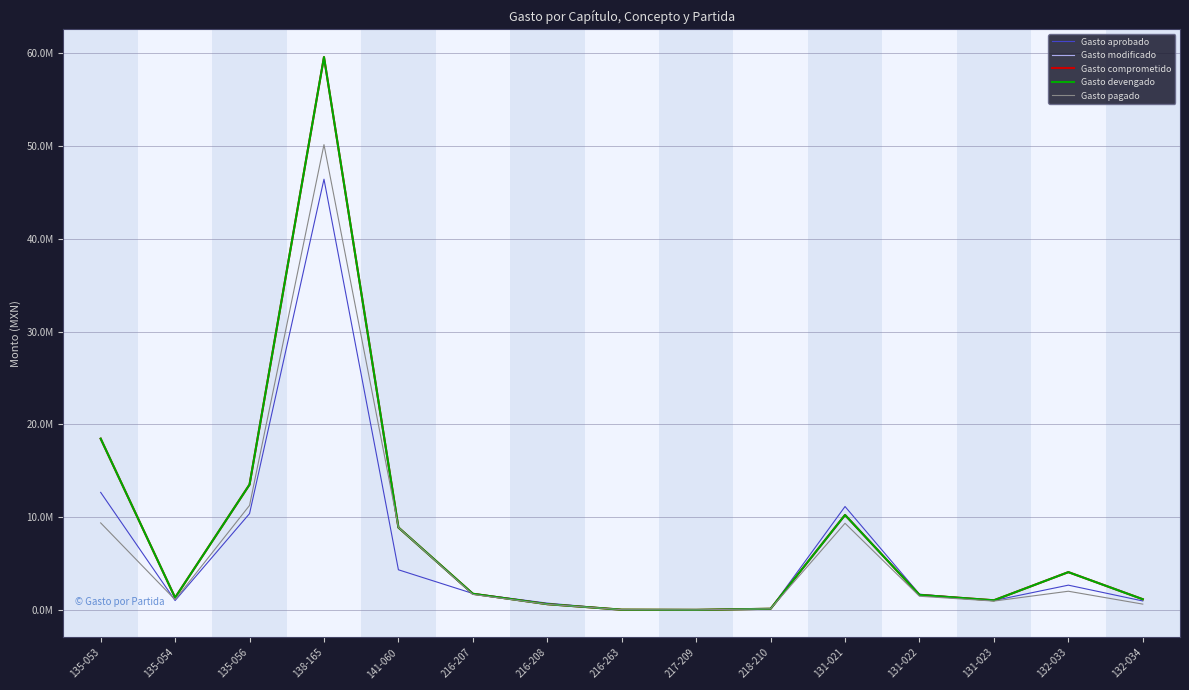

Is this an area chart (filled region under the line)?

No